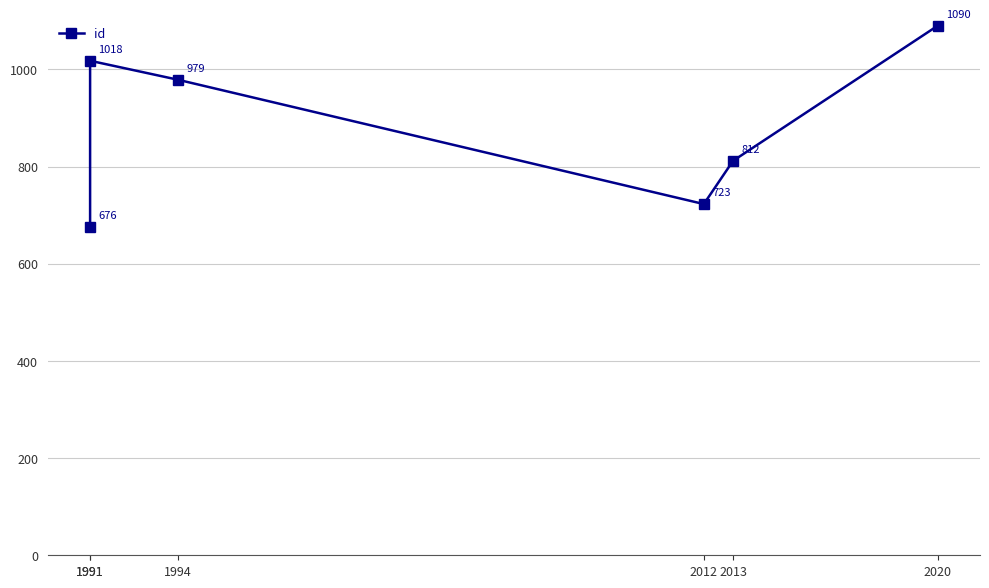

How many lines are shown in the chart?

1